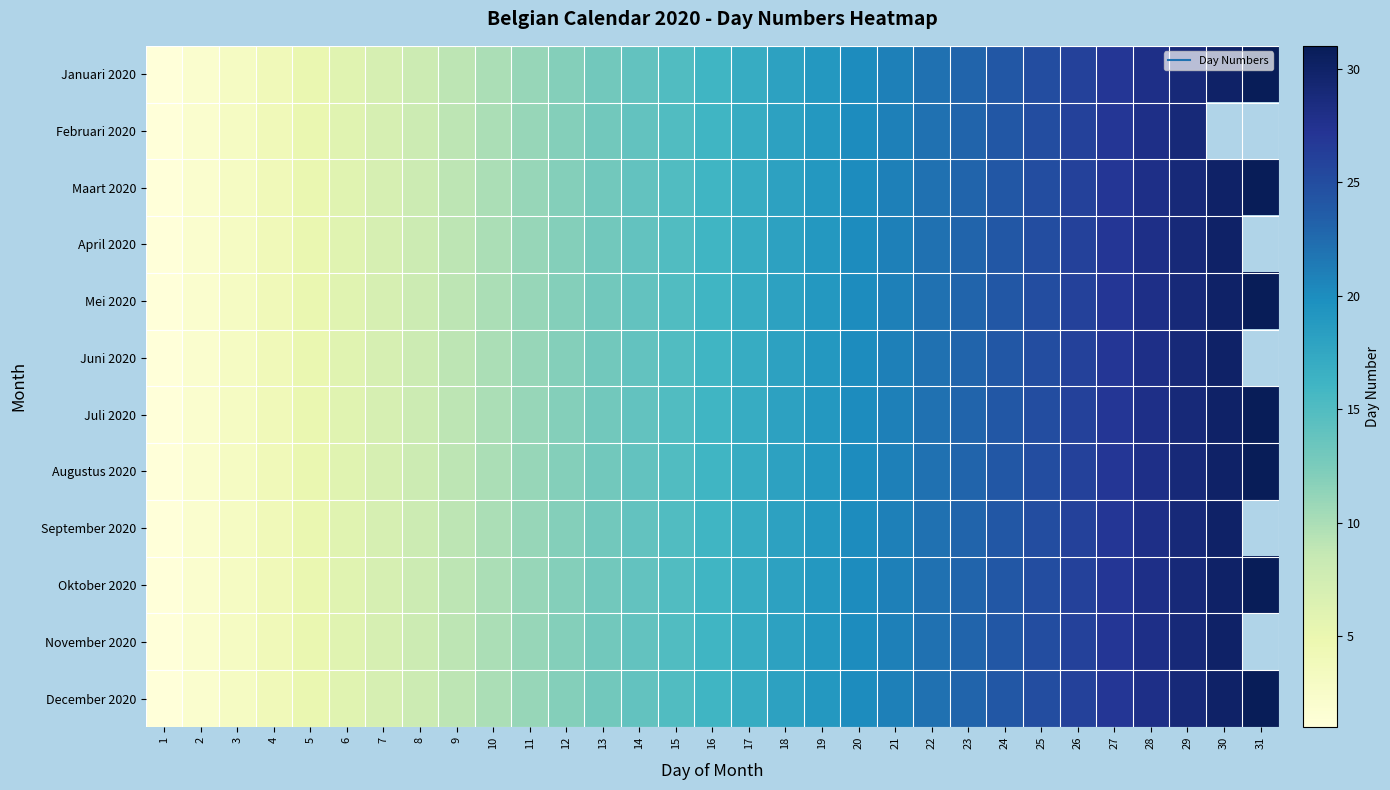

What is the maximum value shown in the chart?

31